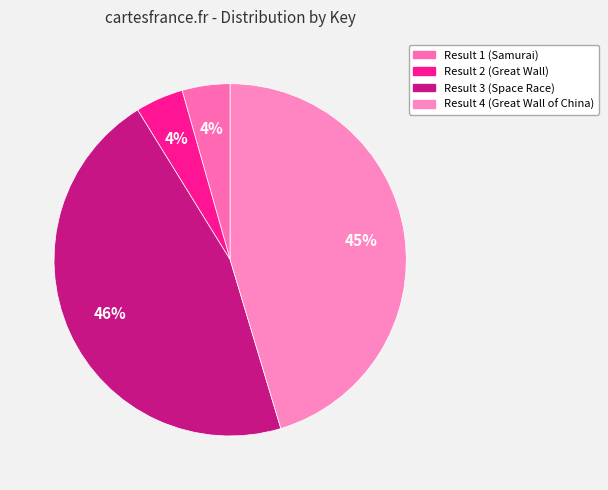

How many slices are in this pie chart?

4